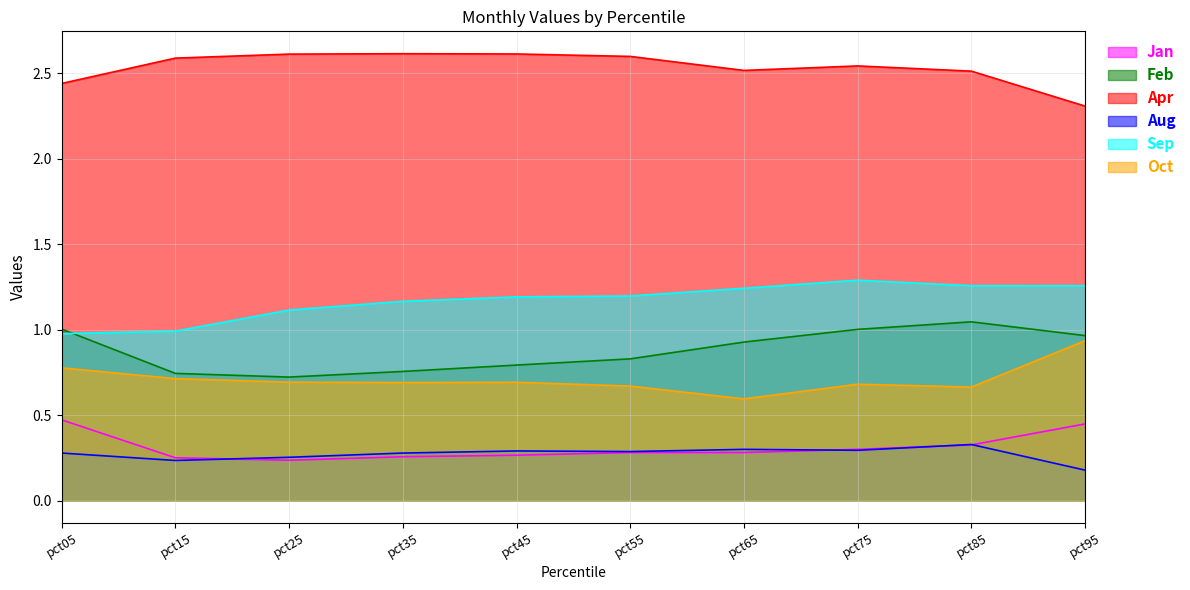

At how many categories does at least one series exceed 1?

10